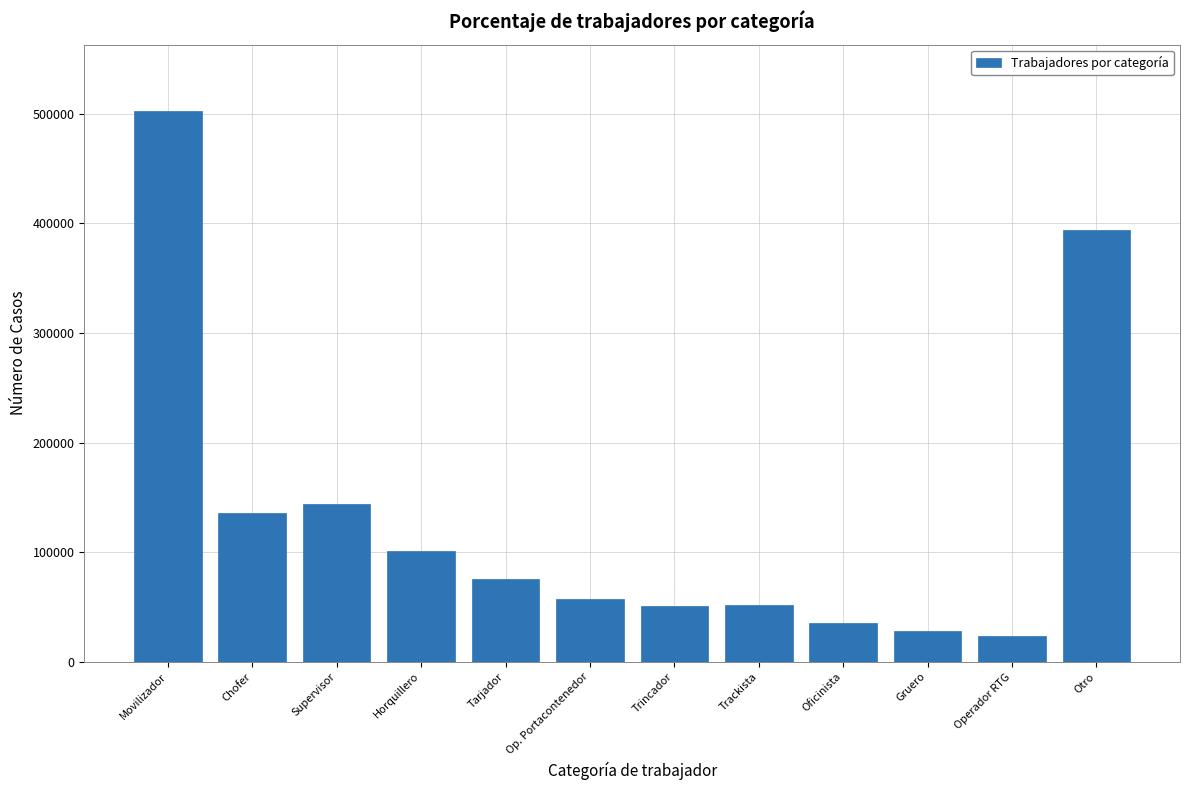

What is the approximate value at Chofer?

135324